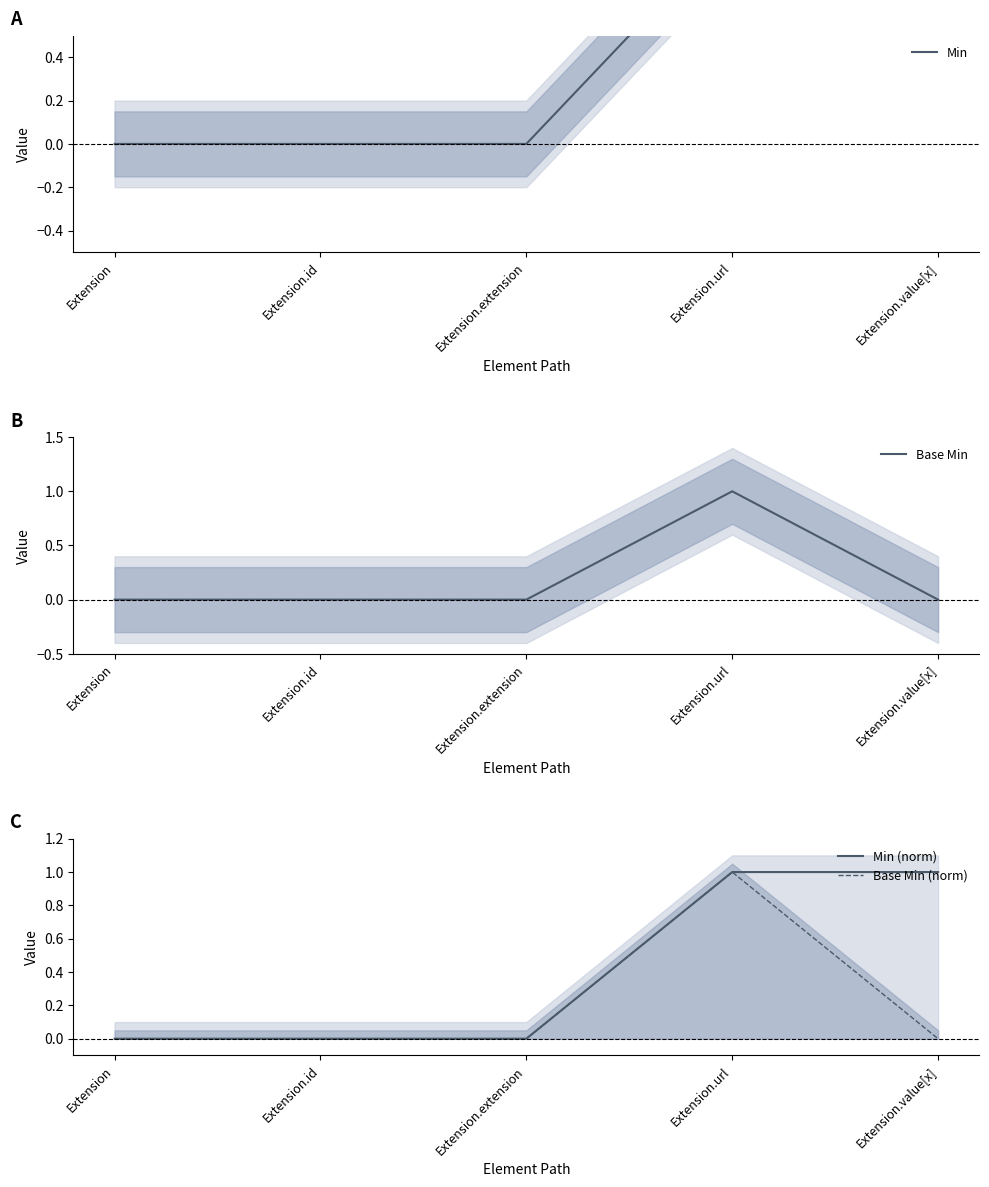

Reading right to left, list all the values displayed in this chart.

Min: Extension.value[x]=1	Extension.url=1	Extension.extension=0	Extension.id=0	Extension=0
Base Min: Extension.value[x]=0	Extension.url=1	Extension.extension=0	Extension.id=0	Extension=0
Min (norm): Extension.value[x]=1	Extension.url=1	Extension.extension=0	Extension.id=0	Extension=0
Base Min (norm): Extension.value[x]=0	Extension.url=1	Extension.extension=0	Extension.id=0	Extension=0